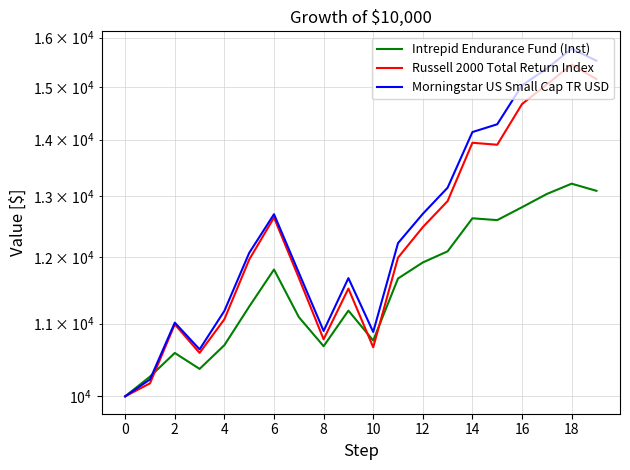

True or false: Russell 2000 Total Return Index and Morningstar US Small Cap TR USD intersect in this chart.

False